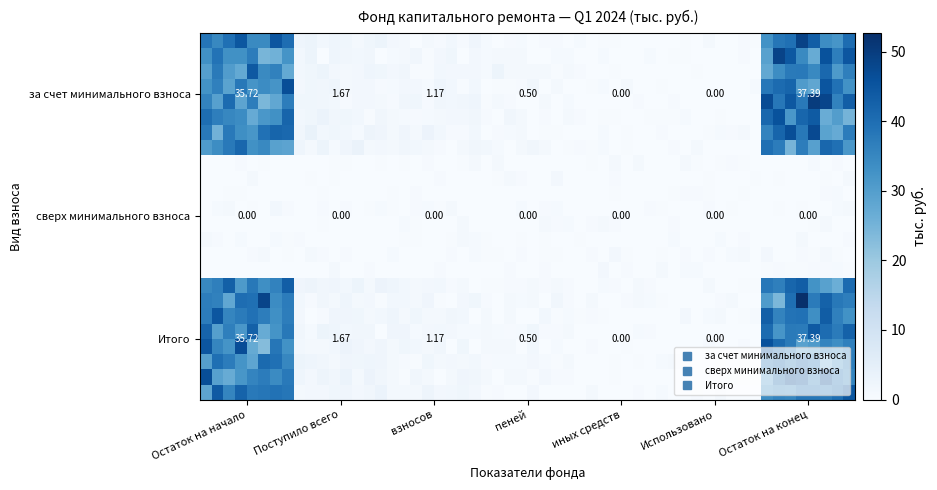

Is it true that за счет минимального взноса equals 37.4 at Остаток на конец?

True